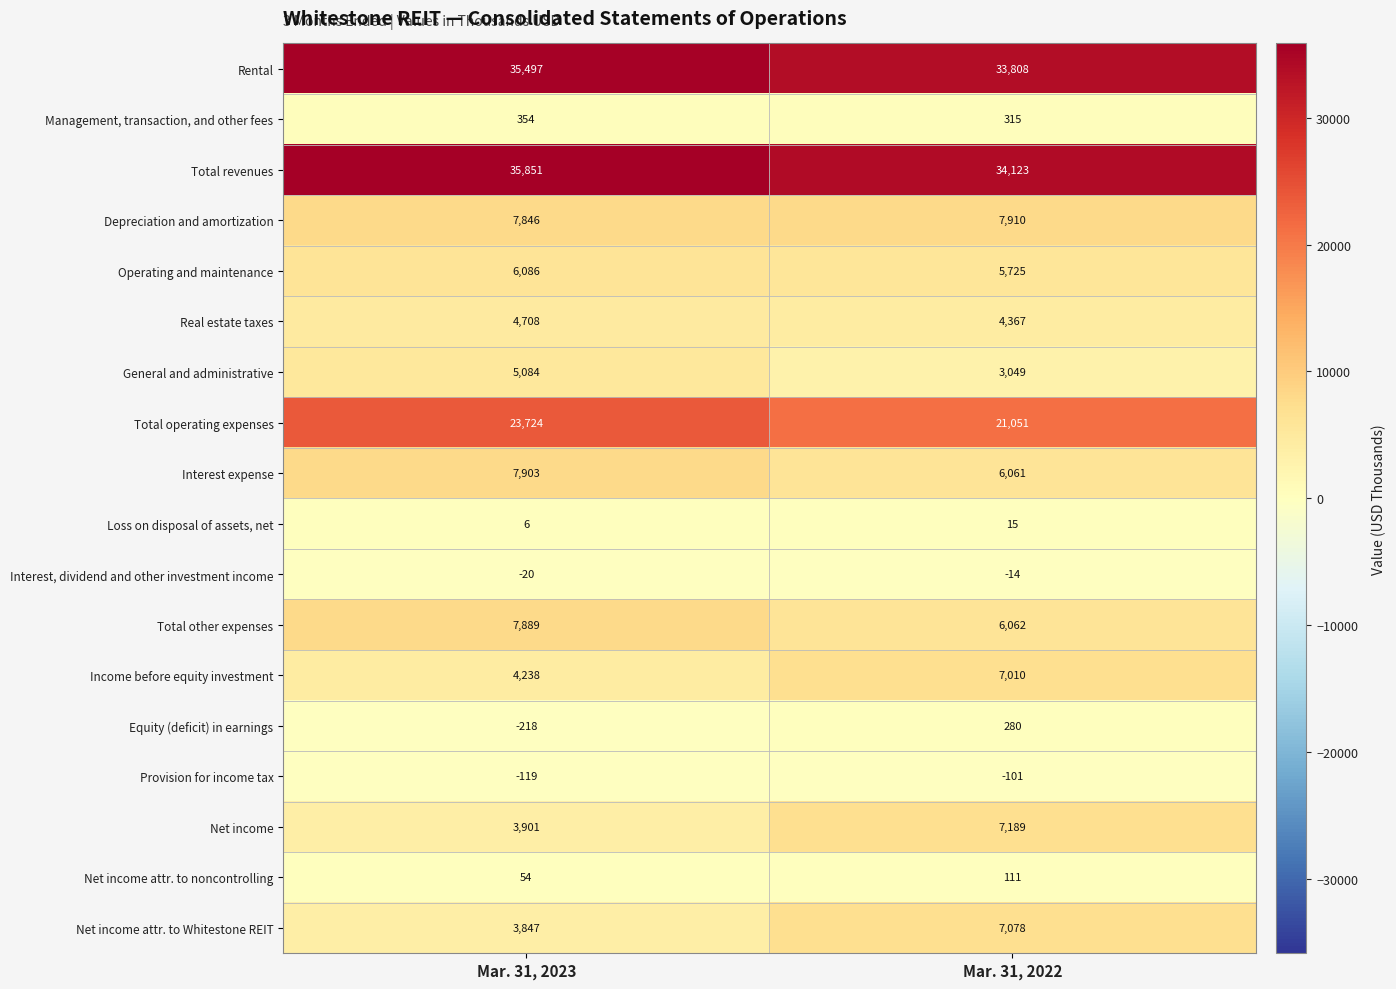

What is the difference between the maximum and minimum values in the Operating and maintenance series?

361